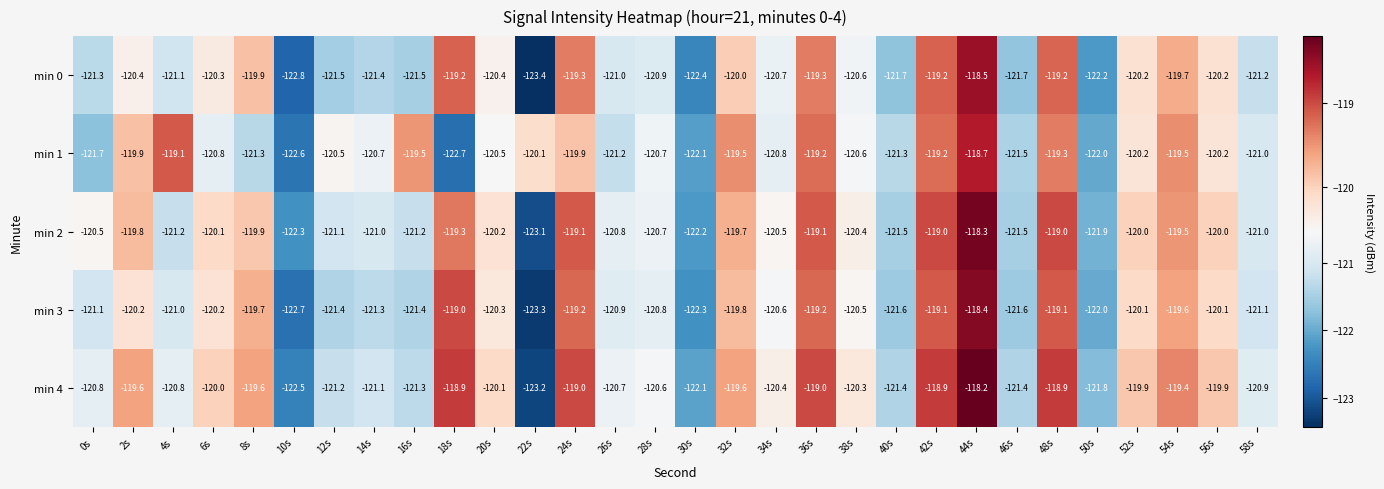

What is the approximate value of min 3 at 18s?

-119.0